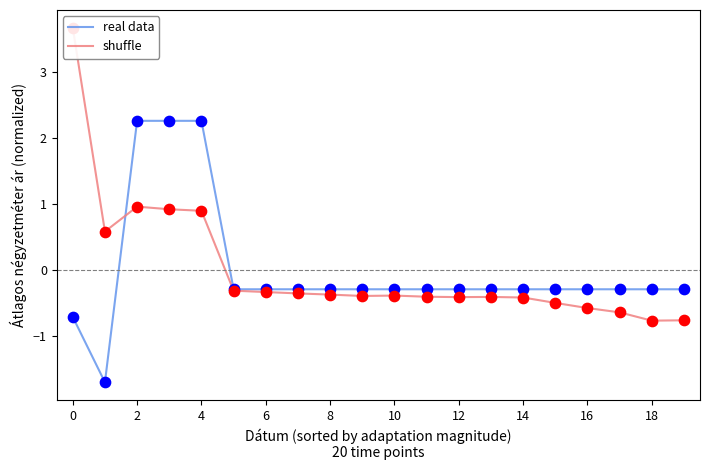

What are all the series names shown in the legend?

real data, shuffle